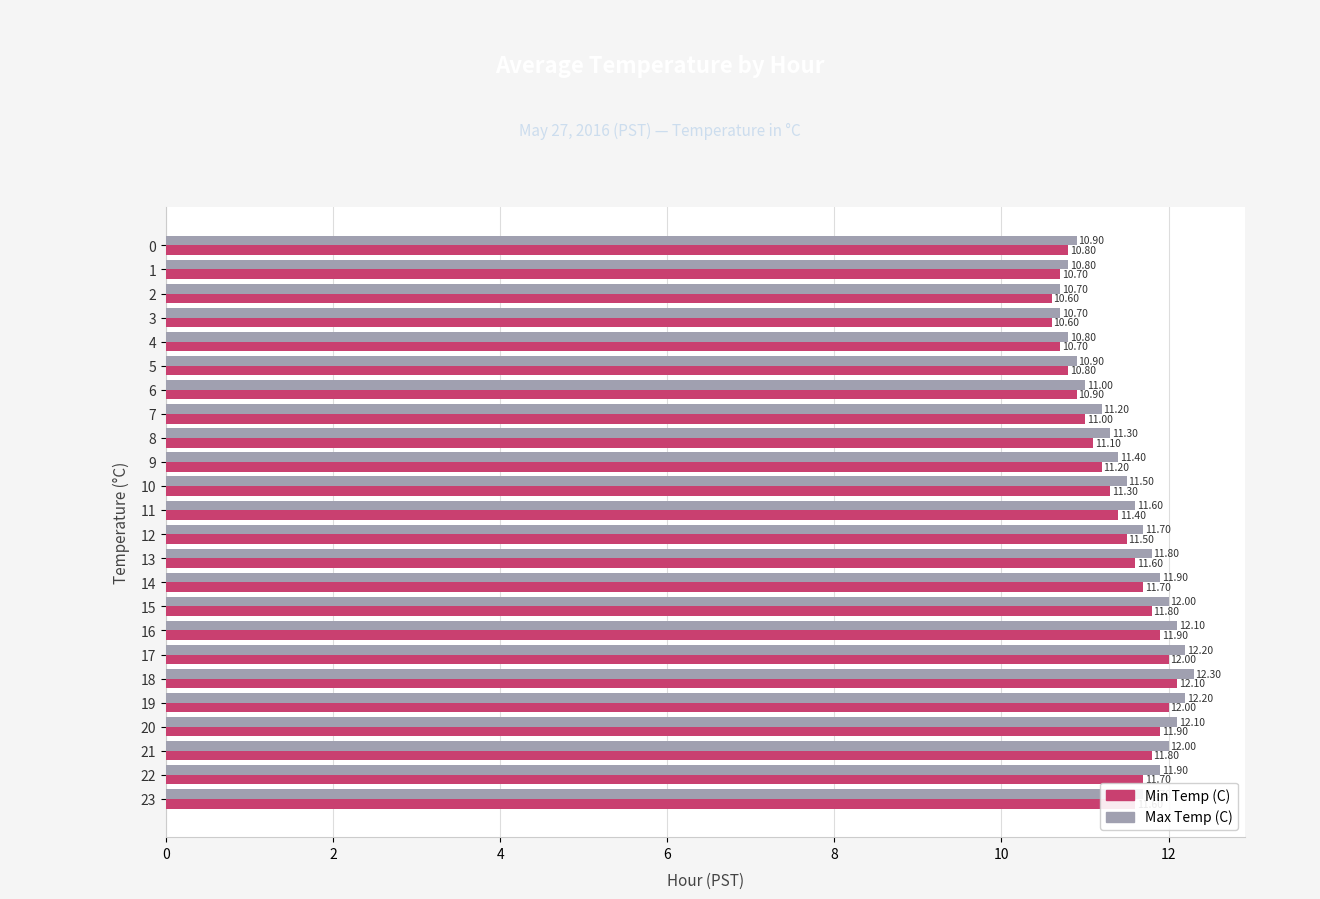

At how many categories does at least one series exceed 10?

24